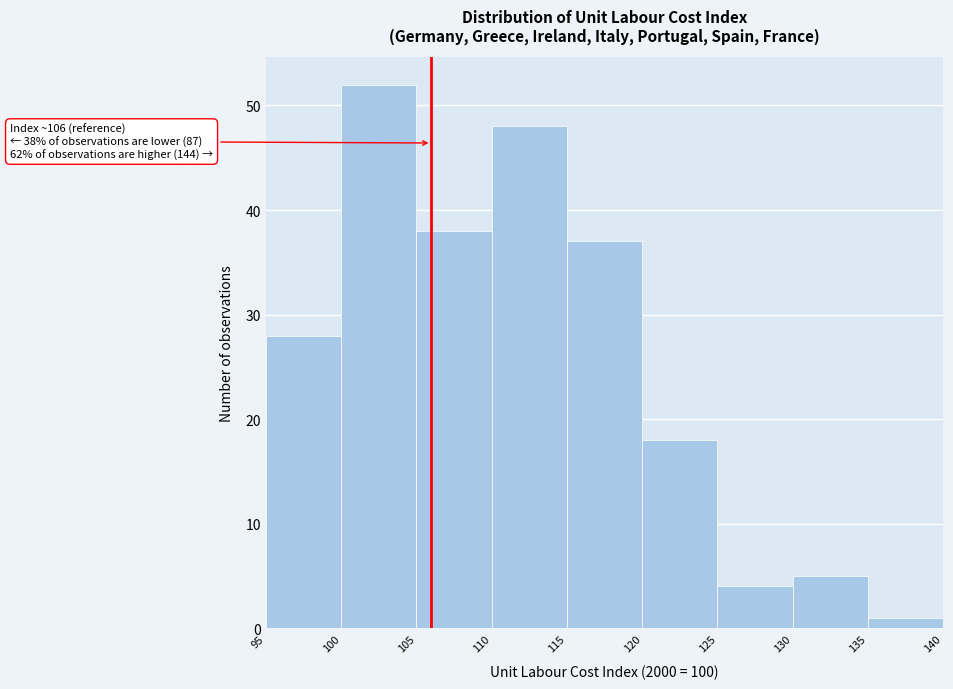

Which range on the x-axis has the tallest bar?

100 to 105